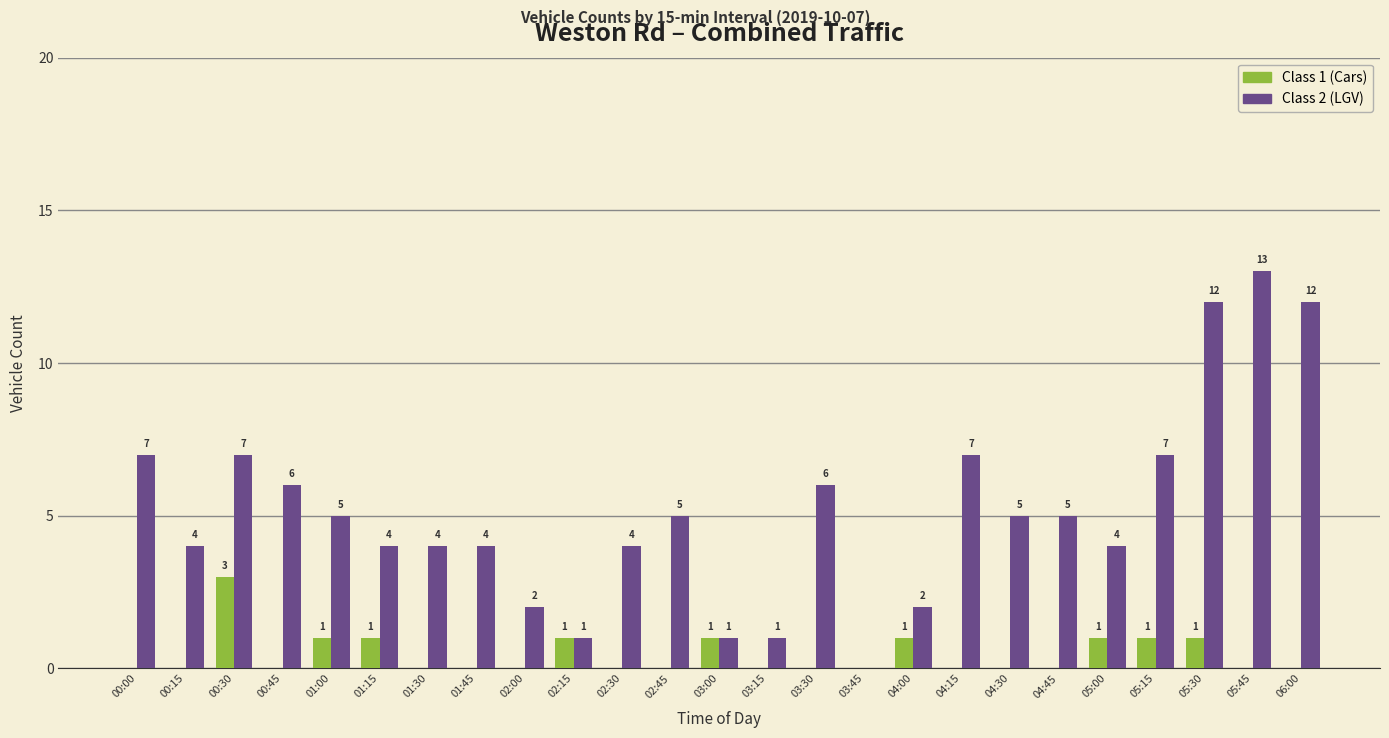

Between 01:00 and 02:45, which series saw the biggest shift?

Class 1 (Cars)